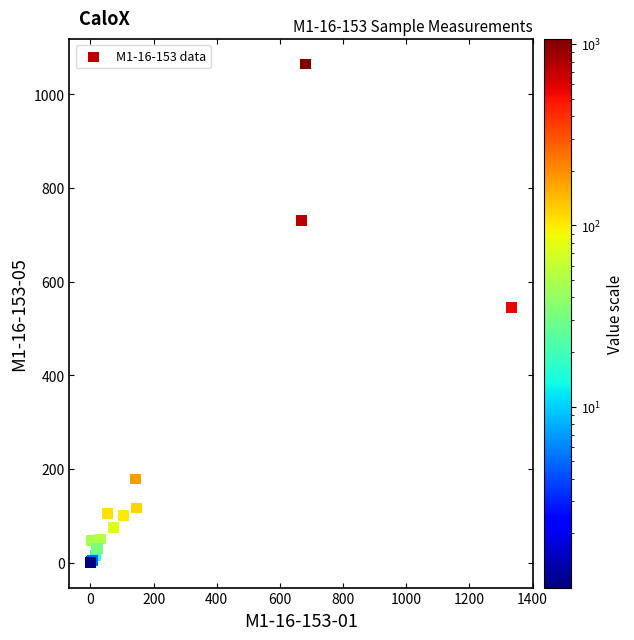

What Y value in the scatter plot is closest to 532?

544.4